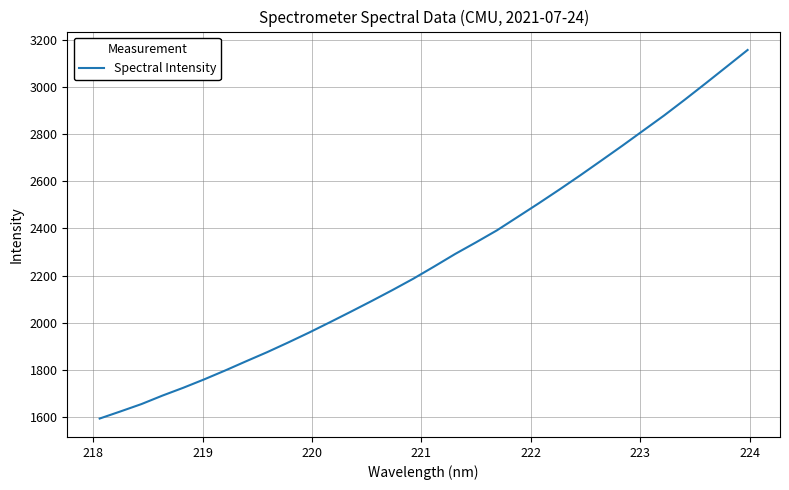

What is the average value?

2269.8